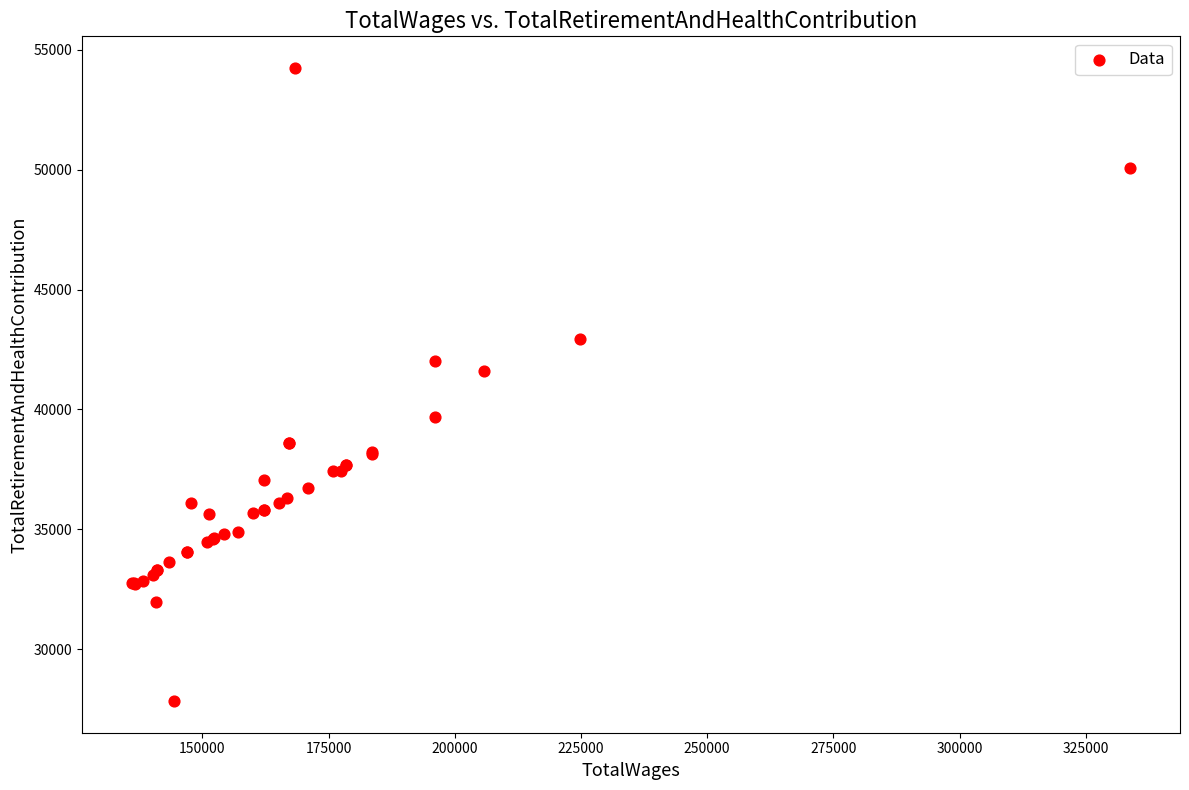

What Y value in the scatter plot is closest to 41039?

41593